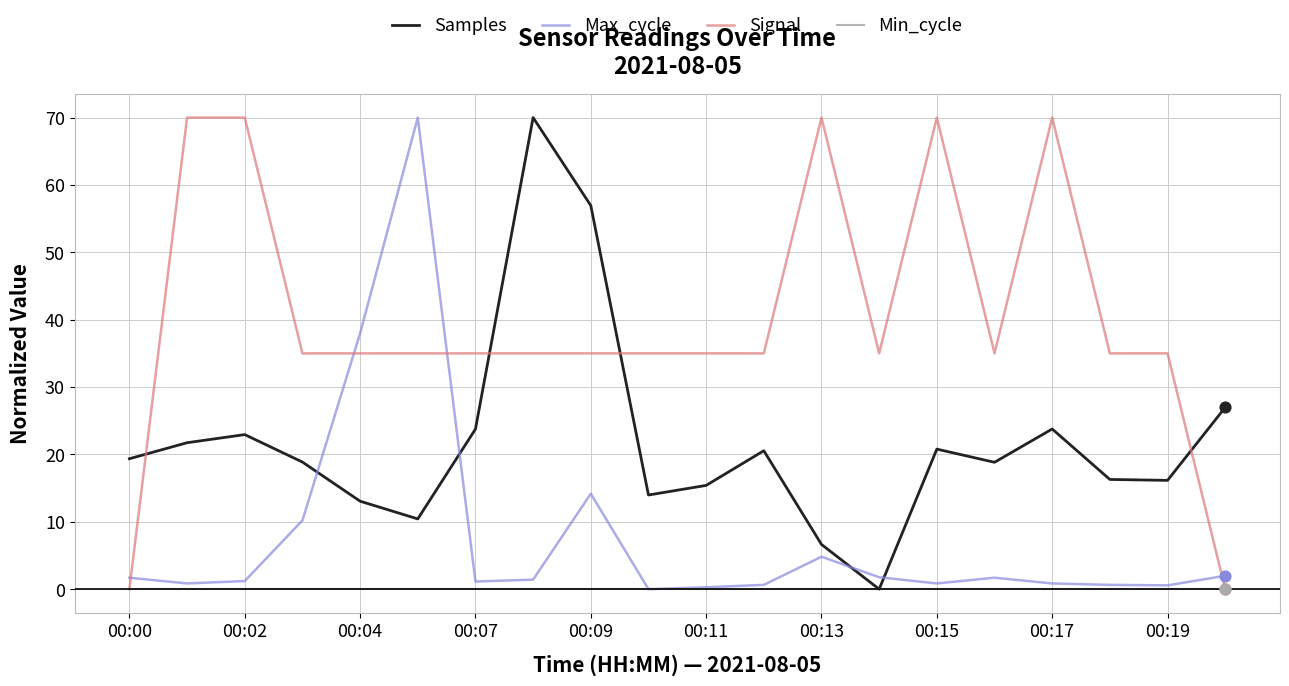

True or false: Samples and Signal intersect in this chart.

True